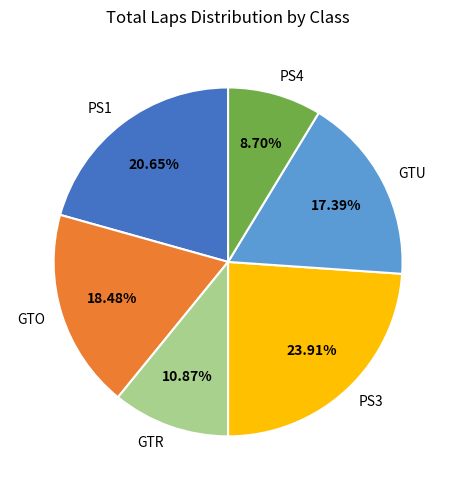

Which slice is the largest?

PS3